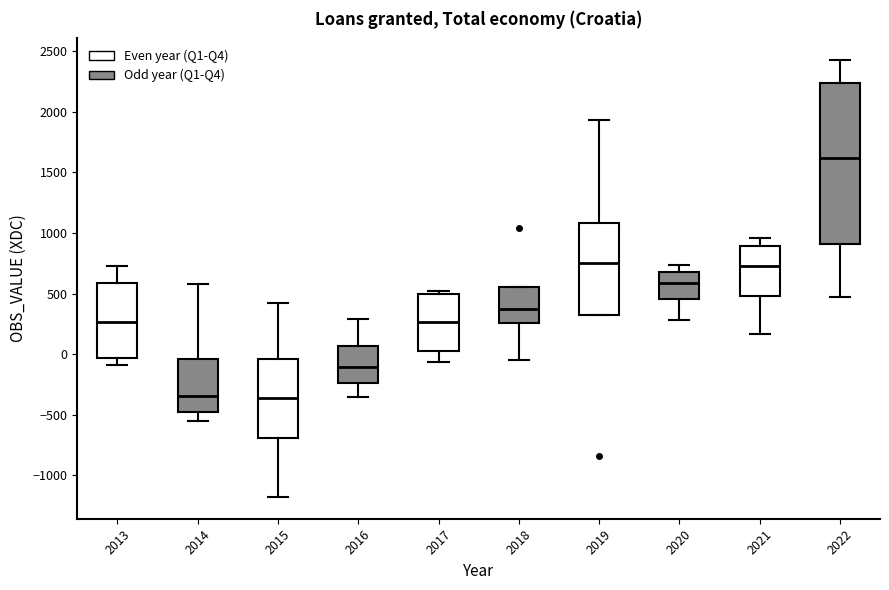

Which box is the tallest, from its lower edge to its upper edge?

2022